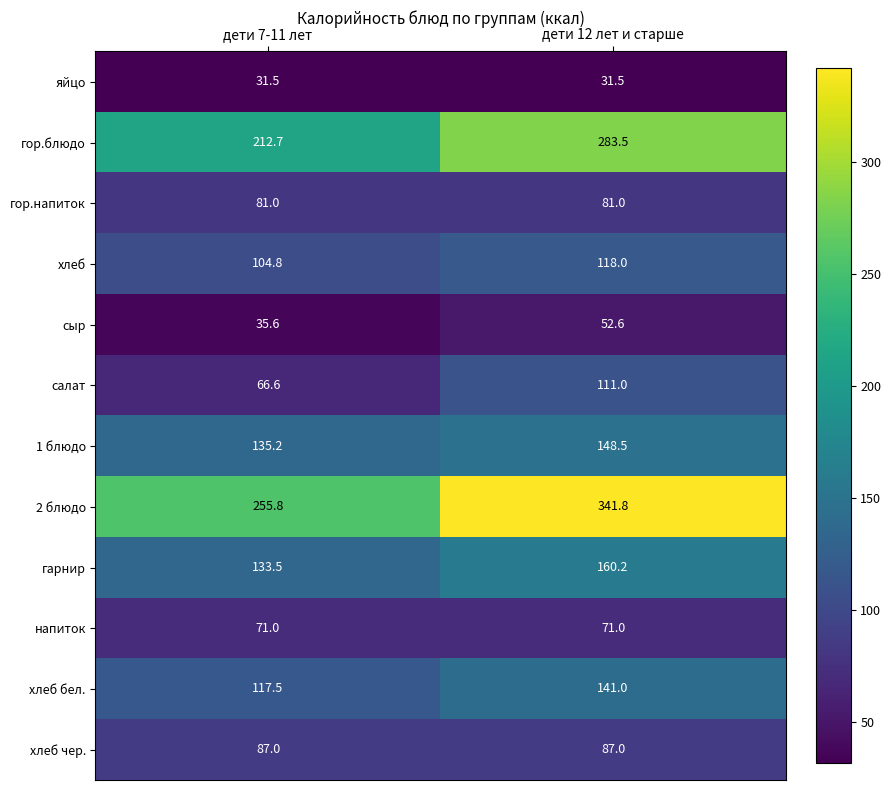

Count the number of data series in this chart.

12